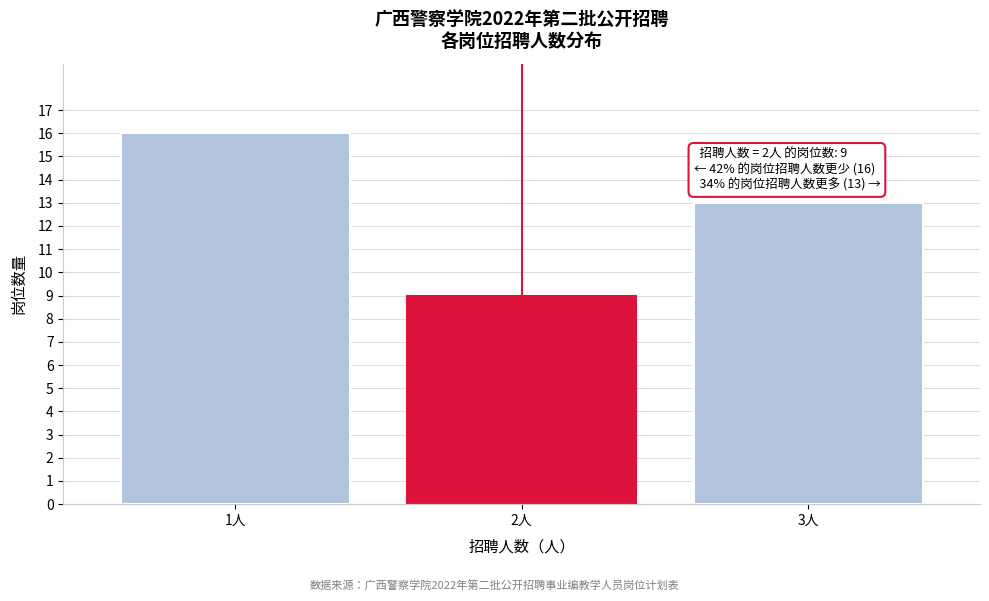

Reading left to right, what are all the values shown in this chart?

1人=16	2人=9	3人=13